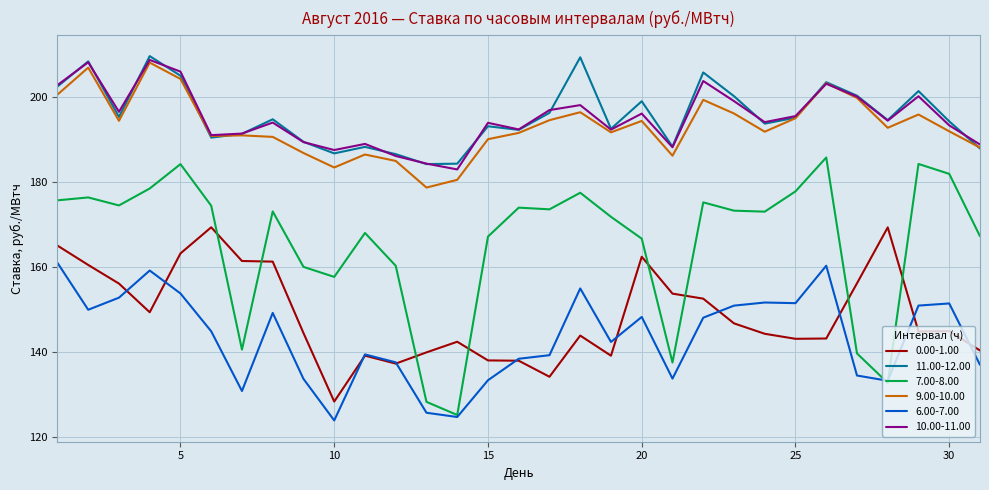

In 11.00-12.00, how many points are higher than both neighbors (excluding endpoints)?

10